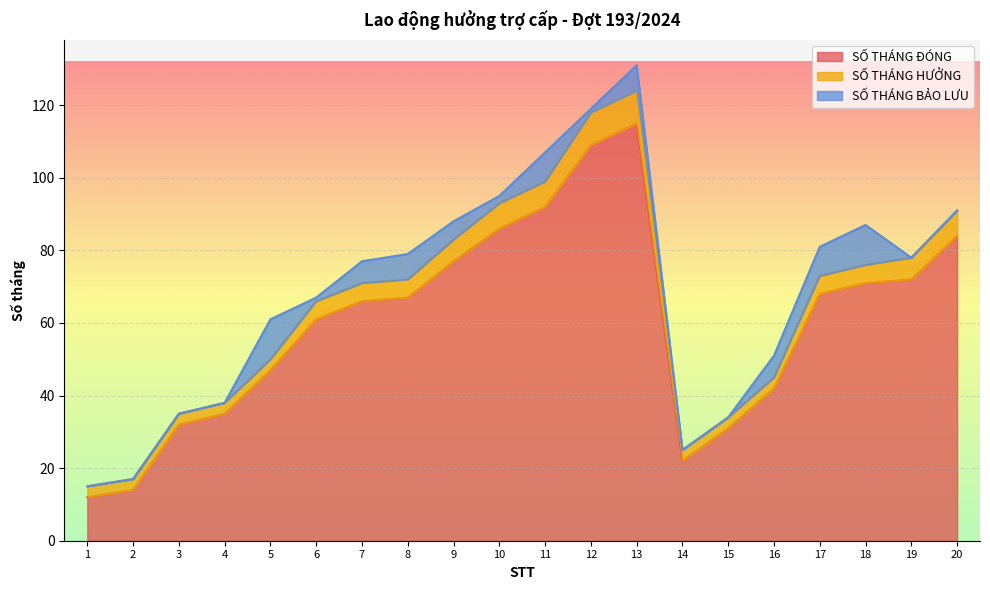

What is the value of the SỐ THÁNG BẢO LƯU point at the 10th from the left?

2